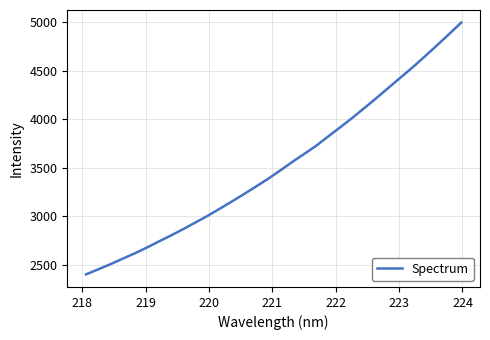

What is the minimum value shown in the chart?

2399.9